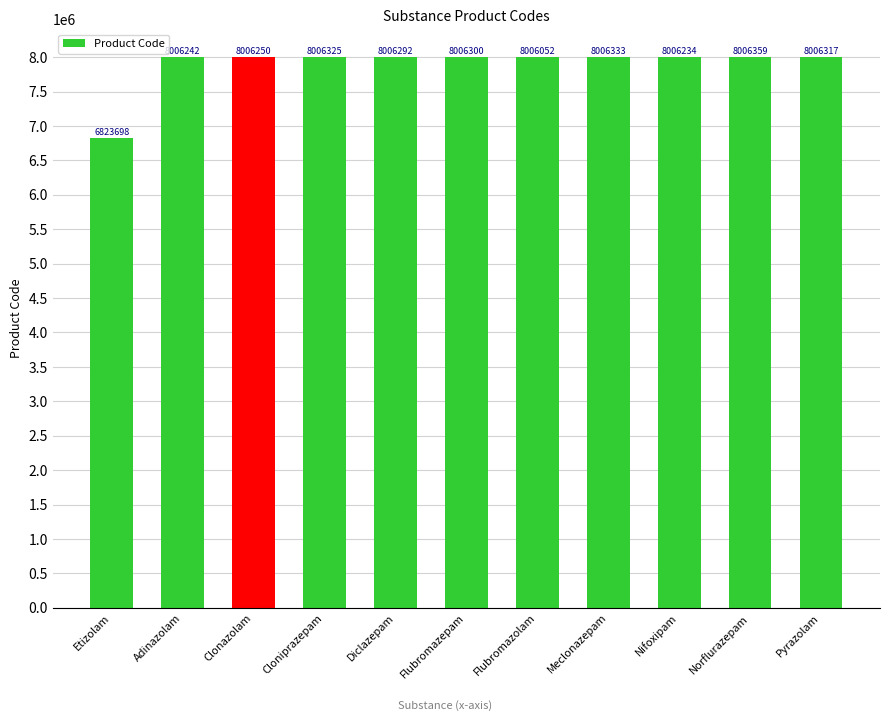

At which label is the value closest to 7415028?

Flubromazolam